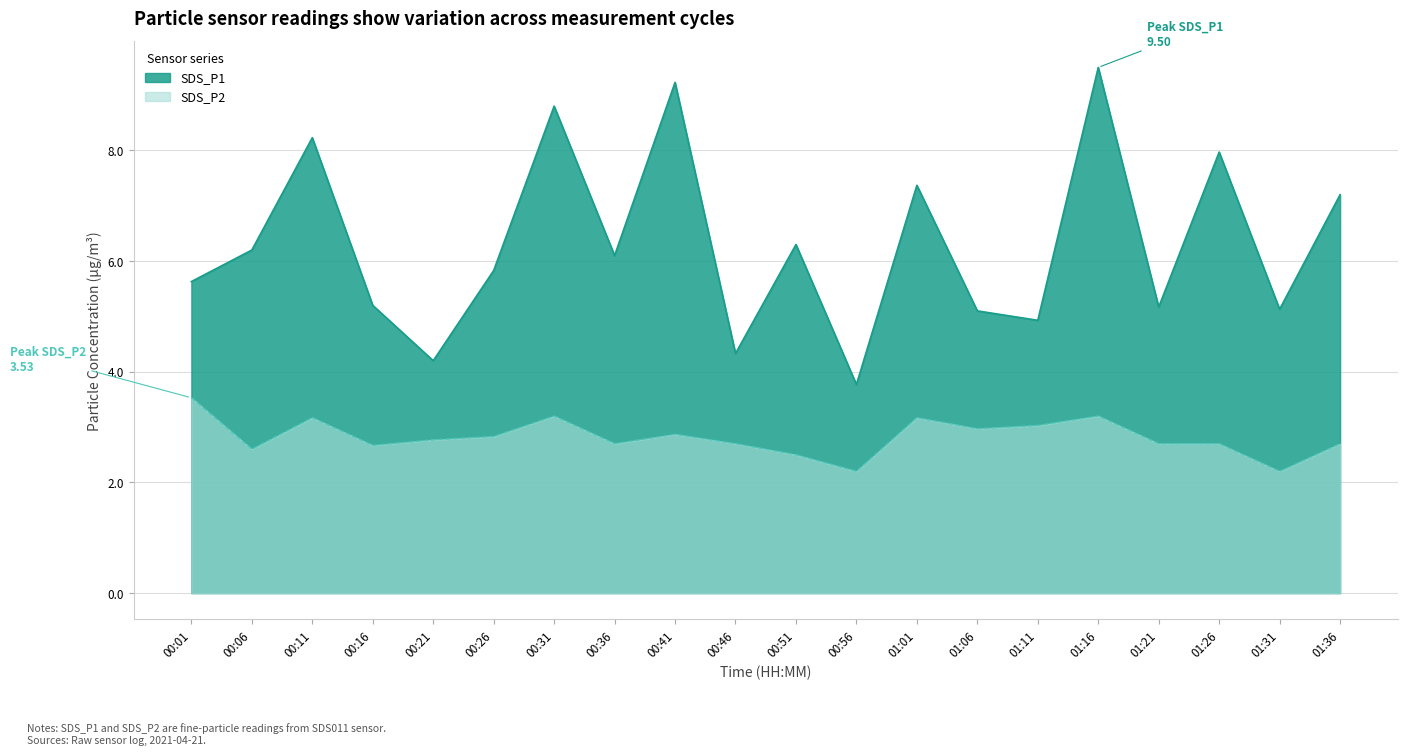

True or false: SDS_P1 and SDS_P2 cross at least once.

False